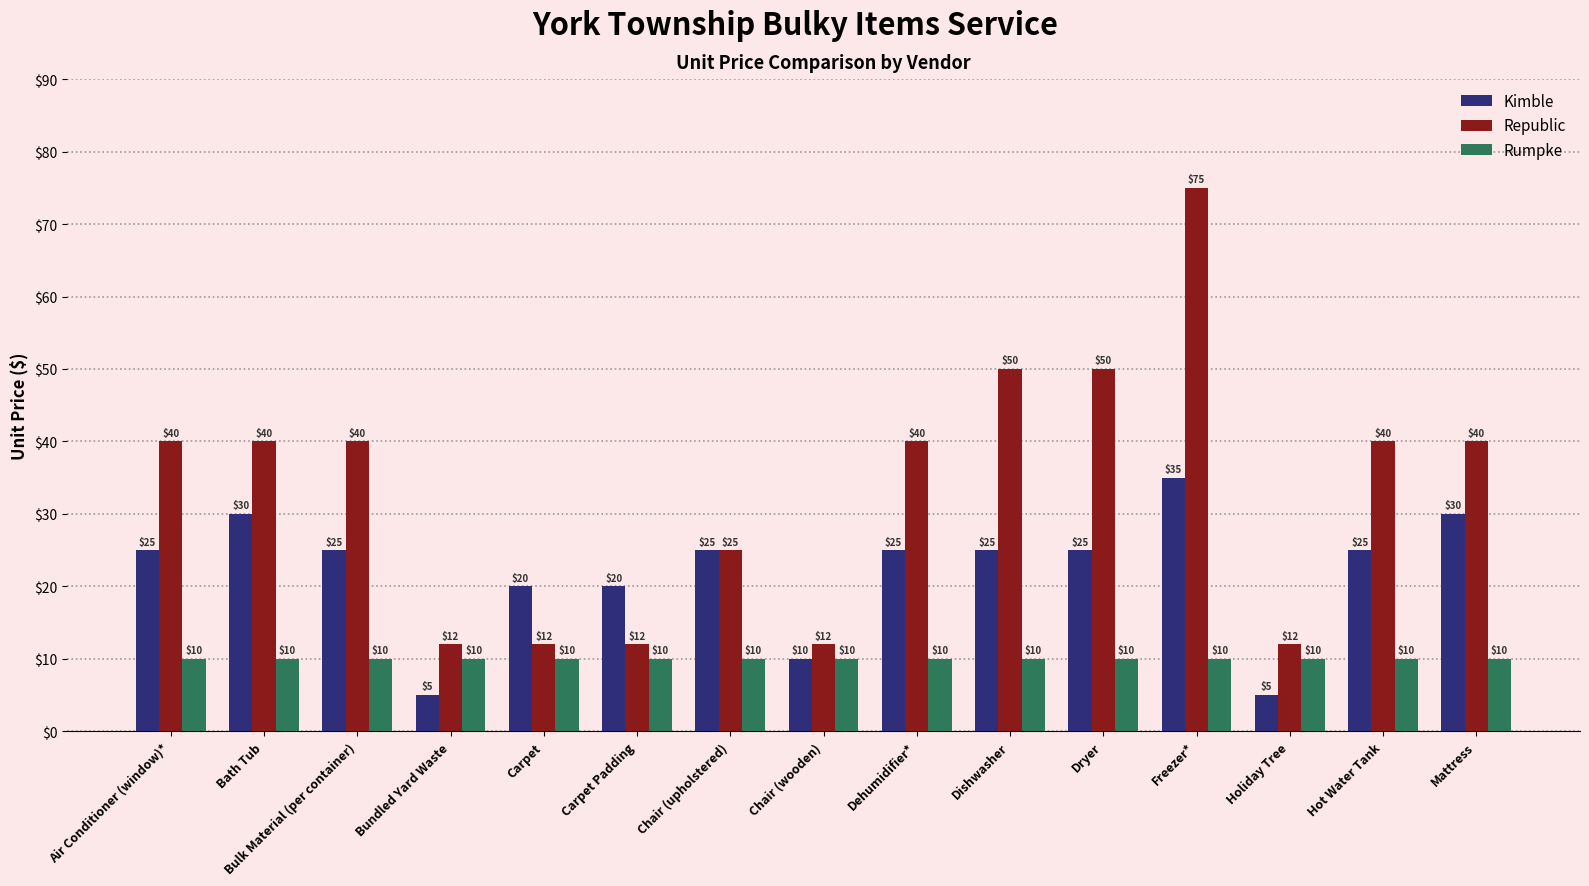

Are the bars horizontal?

No